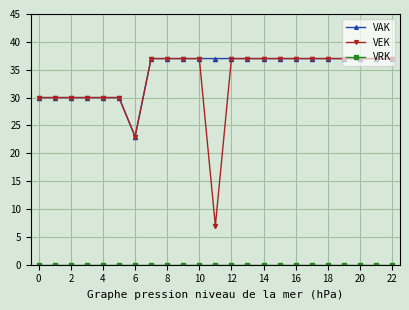

Which series has the widest spread of values?

VEK